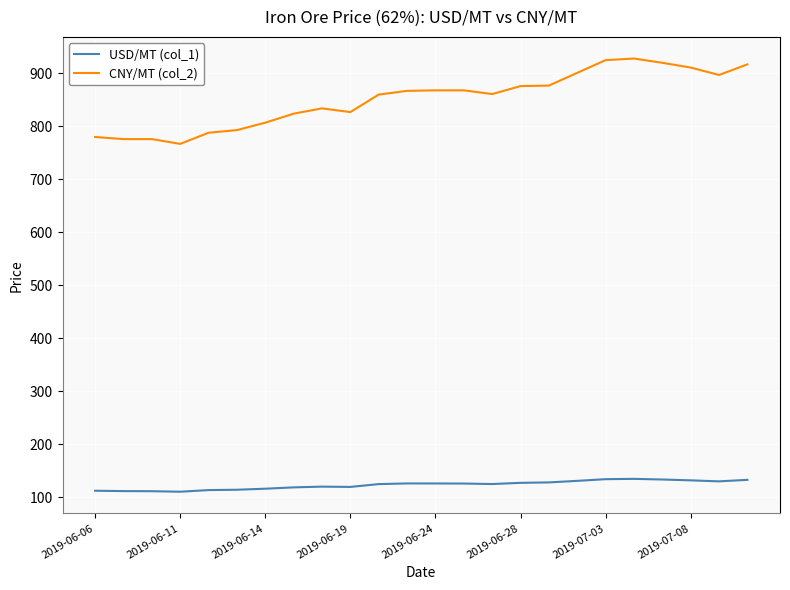

What is the minimum value for CNY/MT (col_2)?

767.0